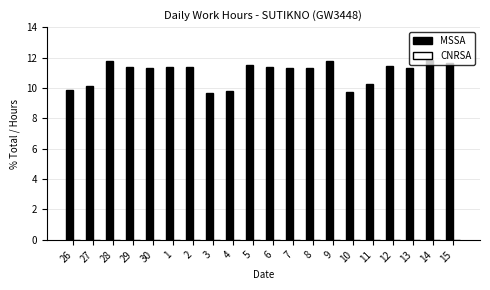

True or false: the data shows 11.6 at 15.

True